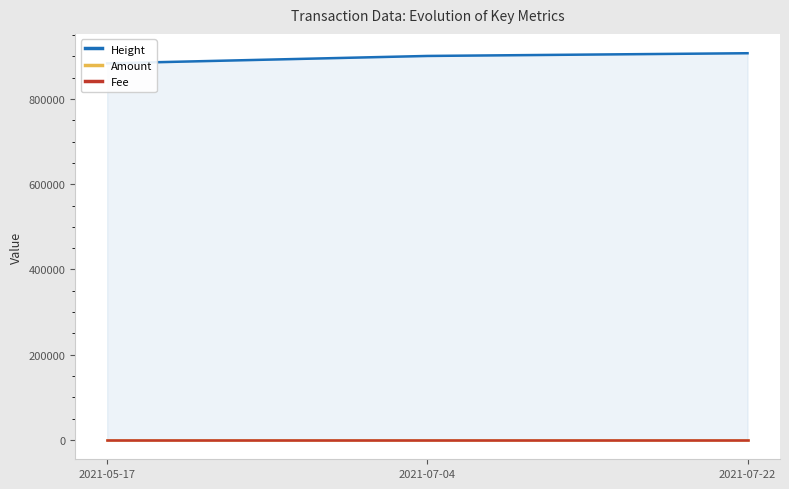

The Fee series shows 0.0 at 2021-05-17. True or false?

True